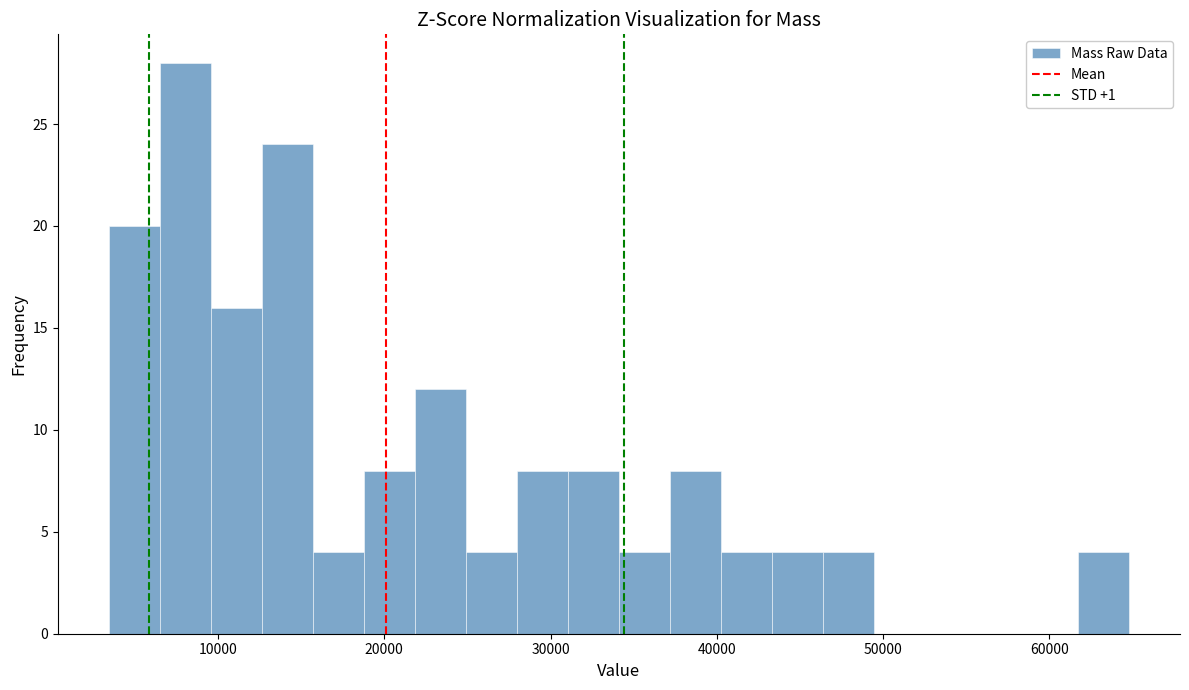

Read against the x-axis, roughly where is the centre of the tallest bar?

8000